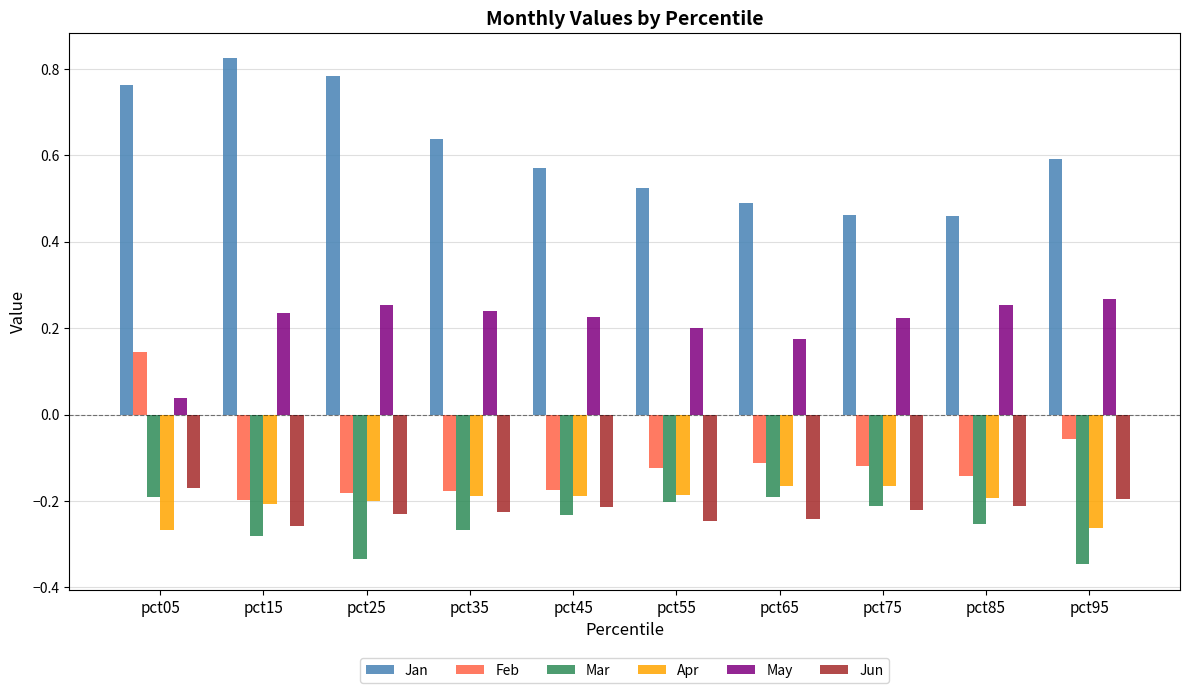

The value of Apr at pct25 is -0.1. True or false?

False